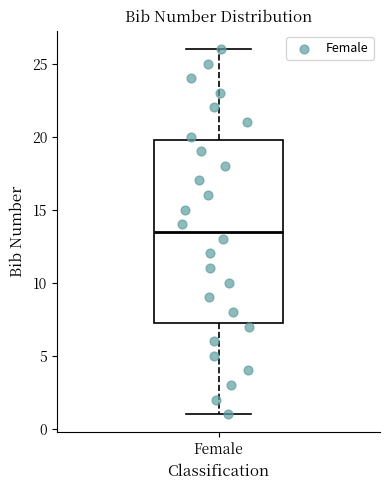

Where is the upper edge of the box for Female on the y-axis? The values are not printed on the chart, so give them approximately, as read against the axis.

20.0